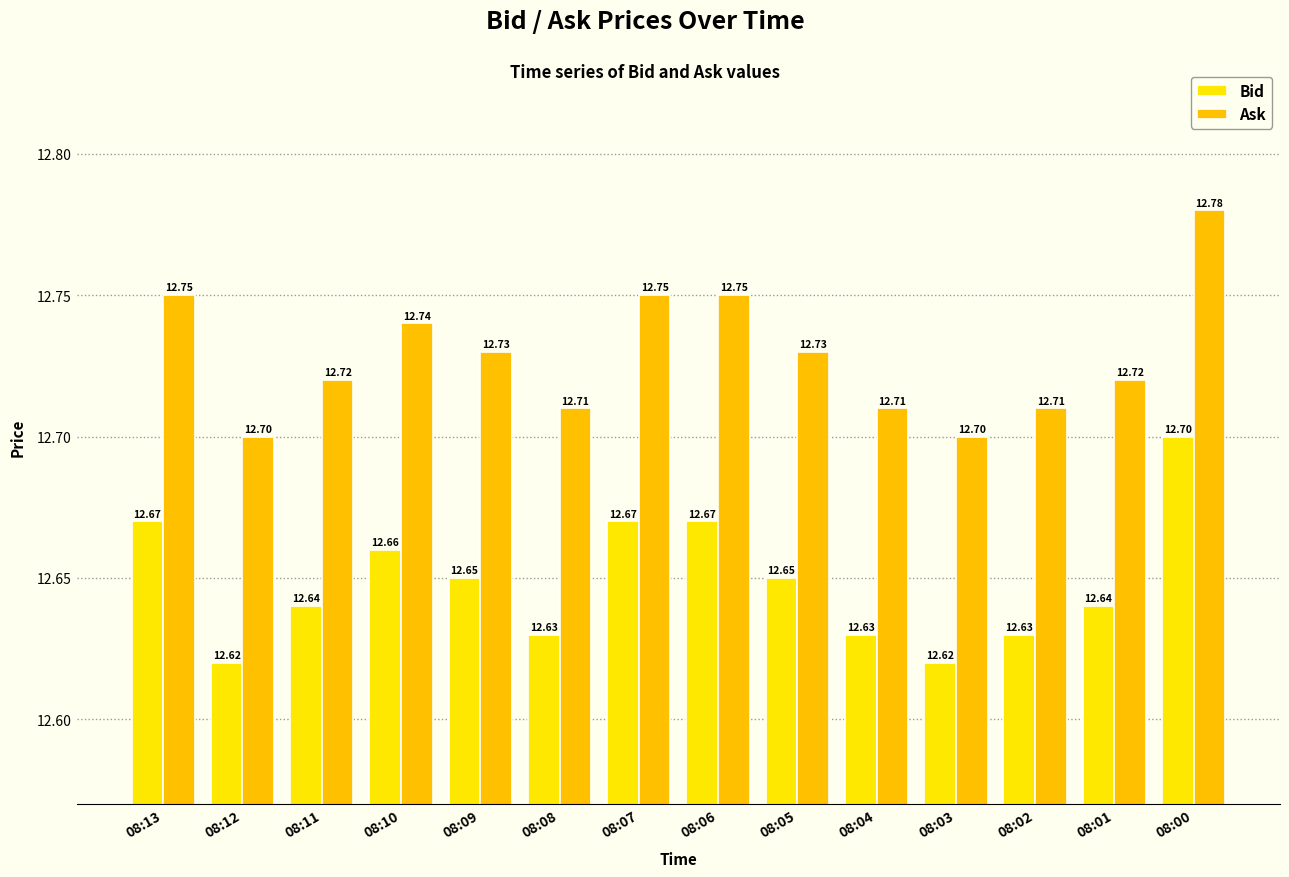

How many bars are there in each group?

2